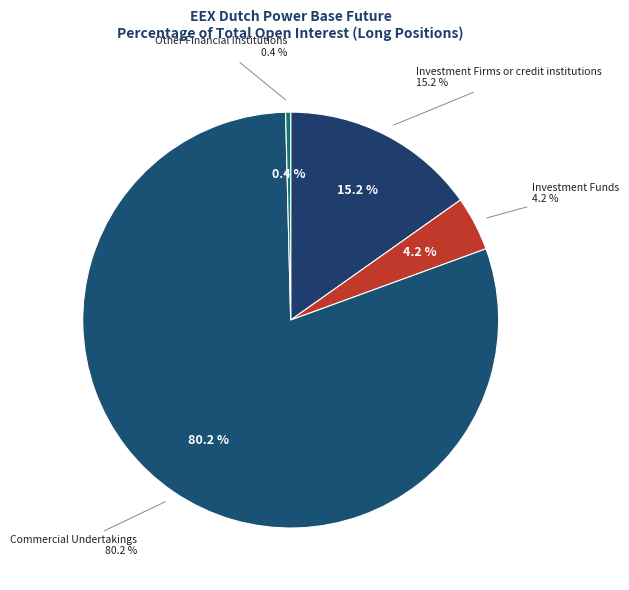

What is the change in value from Commercial Undertakings to Other Financial Institutions?

-79.8